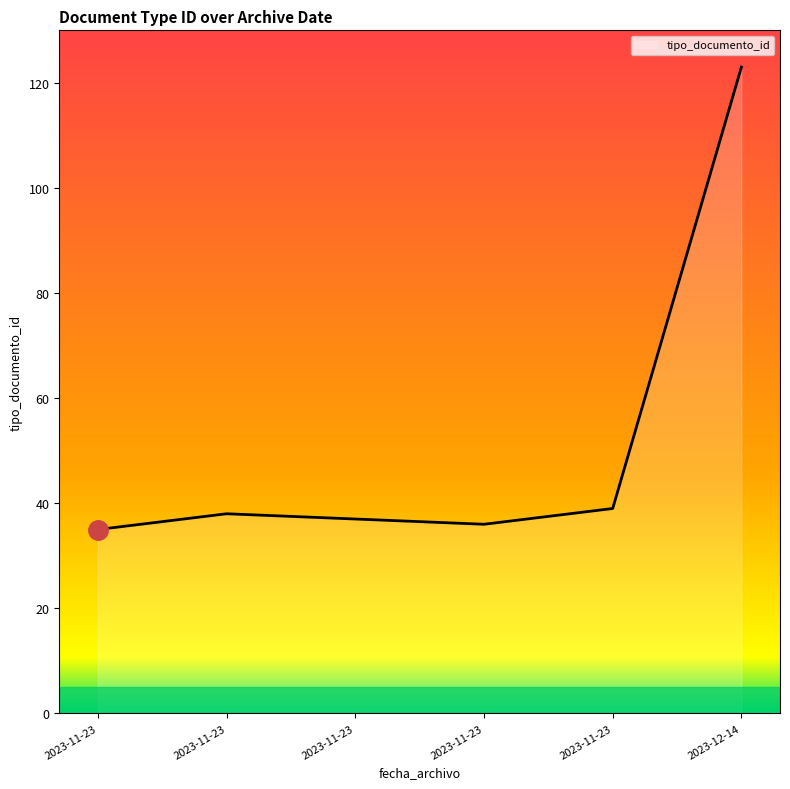

How many values are below 38?

3